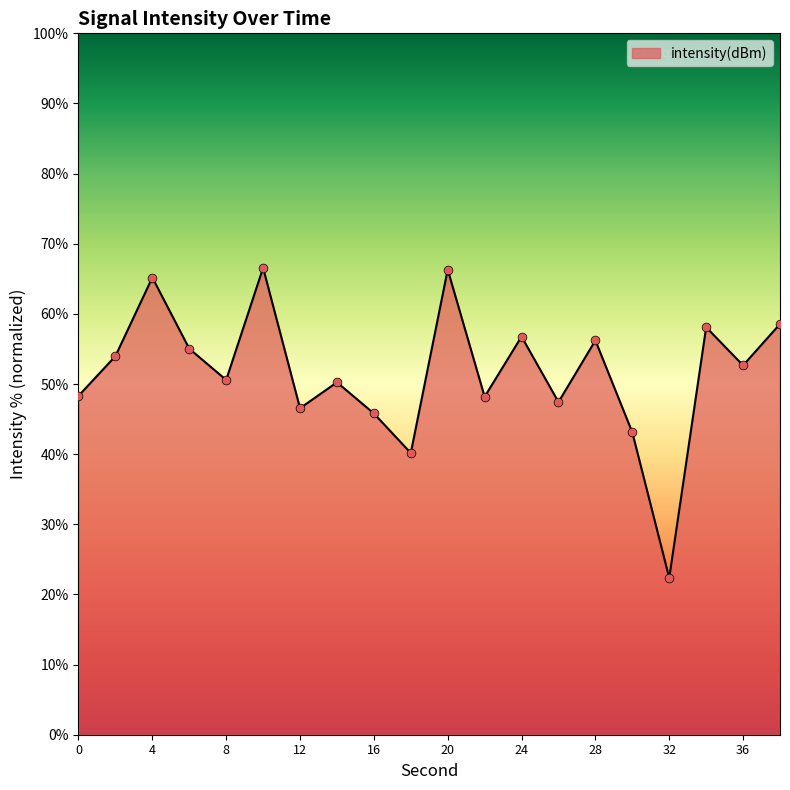

What is the greatest value displayed?

66.6